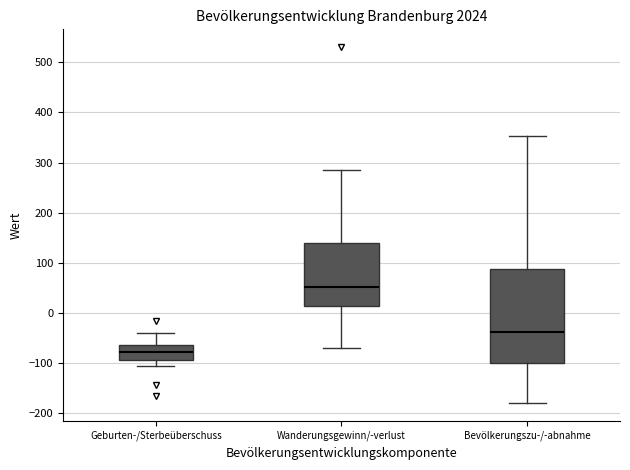

Where does the median line of the box for Bevölkerungszu-/-abnahme sit on the y-axis? The values are not printed on the chart, so give them approximately, as read against the axis.

-40